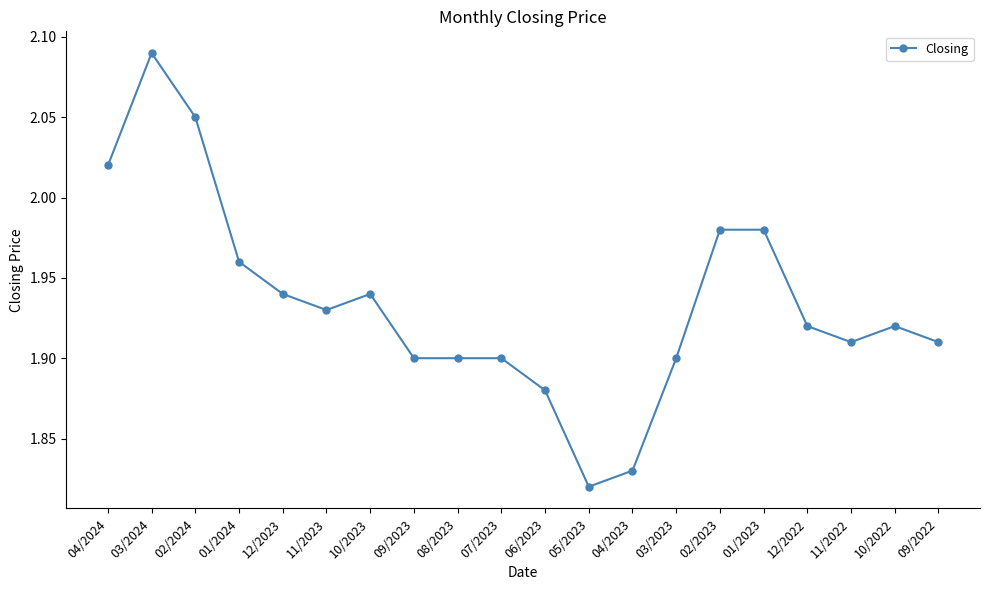

How many lines are shown in the chart?

1